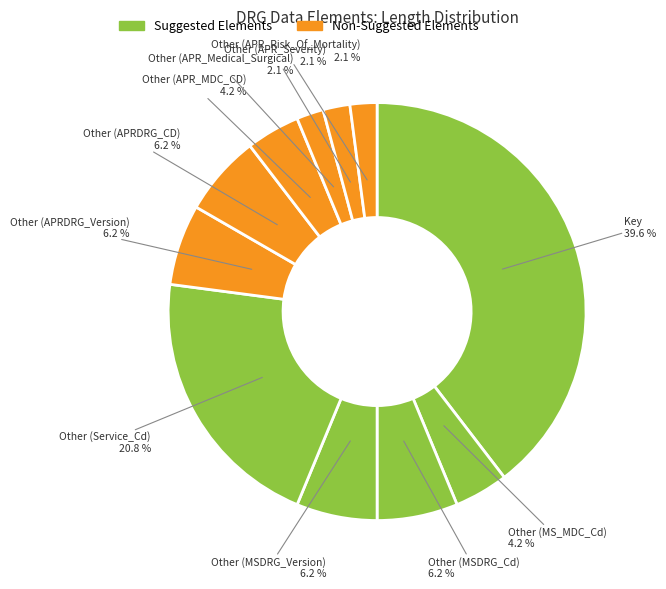

What is the largest slice in the pie chart?

Key